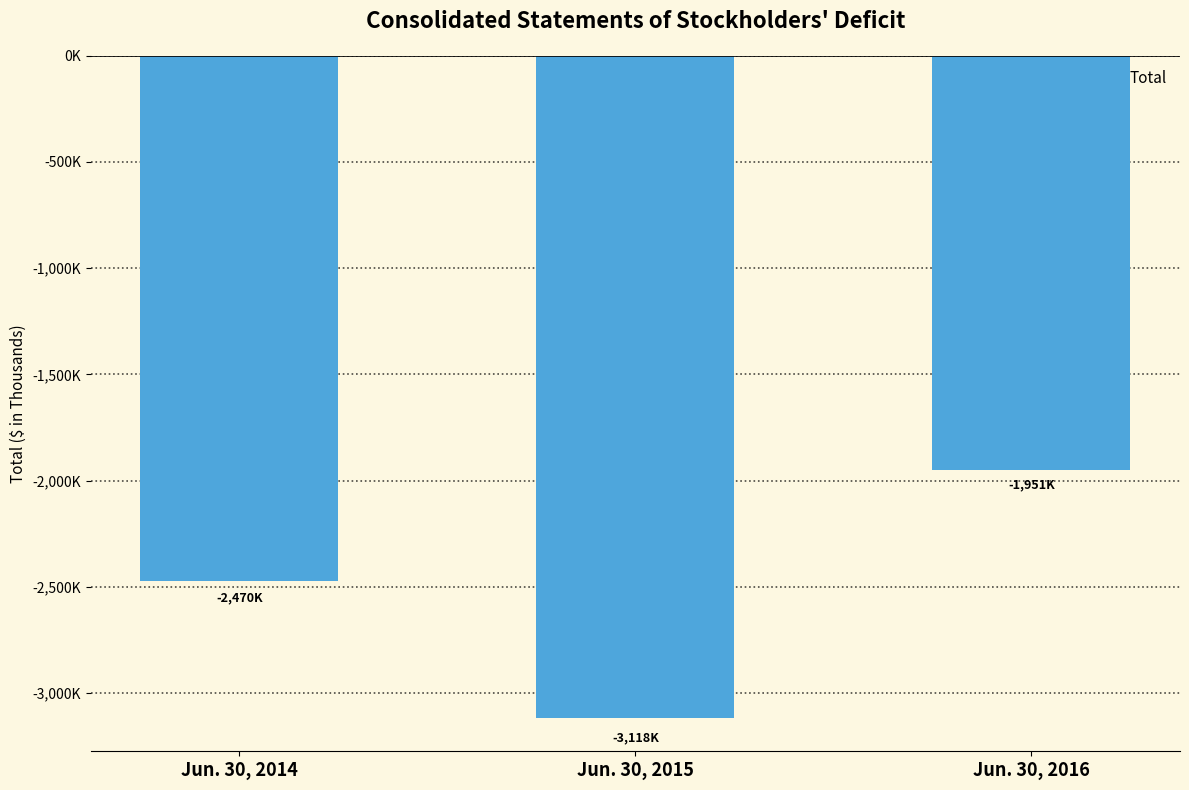

List the labels in order of value, largest first.

Jun. 30, 2016, Jun. 30, 2014, Jun. 30, 2015